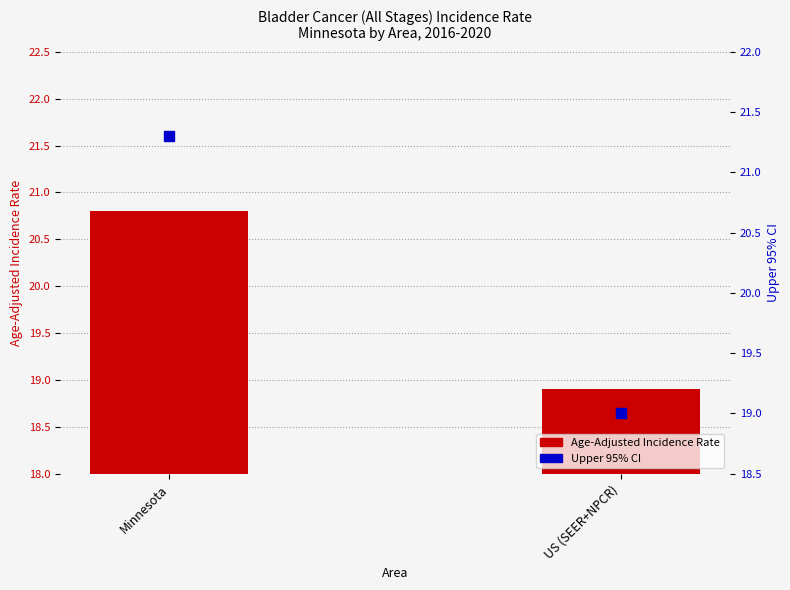

Which series has the largest total across all categories?

Upper 95% CI